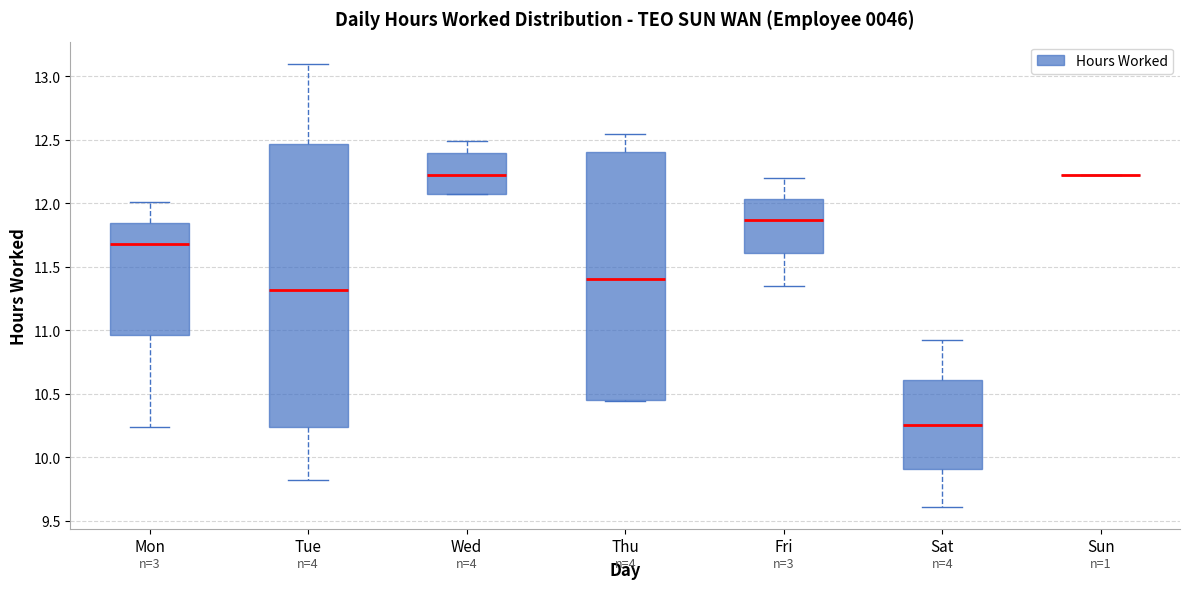

Reading left to right, transcribe this box plot: for each box, give where its median line is, the range the box spans, and where its two whiskers end, as read against the y-axis. The values are not printed on the chart, so give them approximately, as read against the axis.

Mon: median 11.70, box 10.95 to 11.85, whiskers 10.25 to 12.00
Tue: median 11.30, box 10.25 to 12.45, whiskers 9.80 to 13.10
Wed: median 12.20, box 12.05 to 12.40, whiskers 12.05 to 12.50
Thu: median 11.40, box 10.45 to 12.40, whiskers 10.45 to 12.55
Fri: median 11.85, box 11.60 to 12.05, whiskers 11.35 to 12.20
Sat: median 10.25, box 9.90 to 10.60, whiskers 9.60 to 10.90
Sun: box collapsed to a line at 12.20, whiskers 12.20 to 12.20